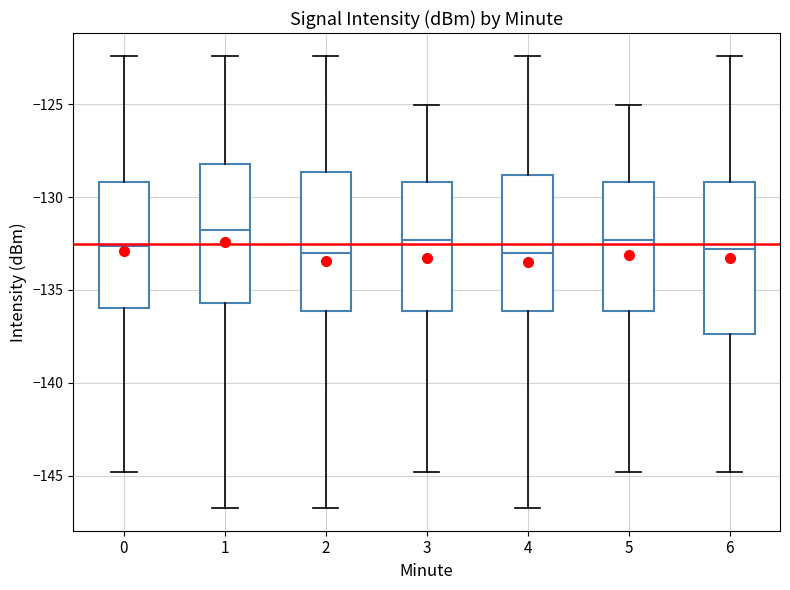

Which box is the tallest, from its lower edge to its upper edge?

6